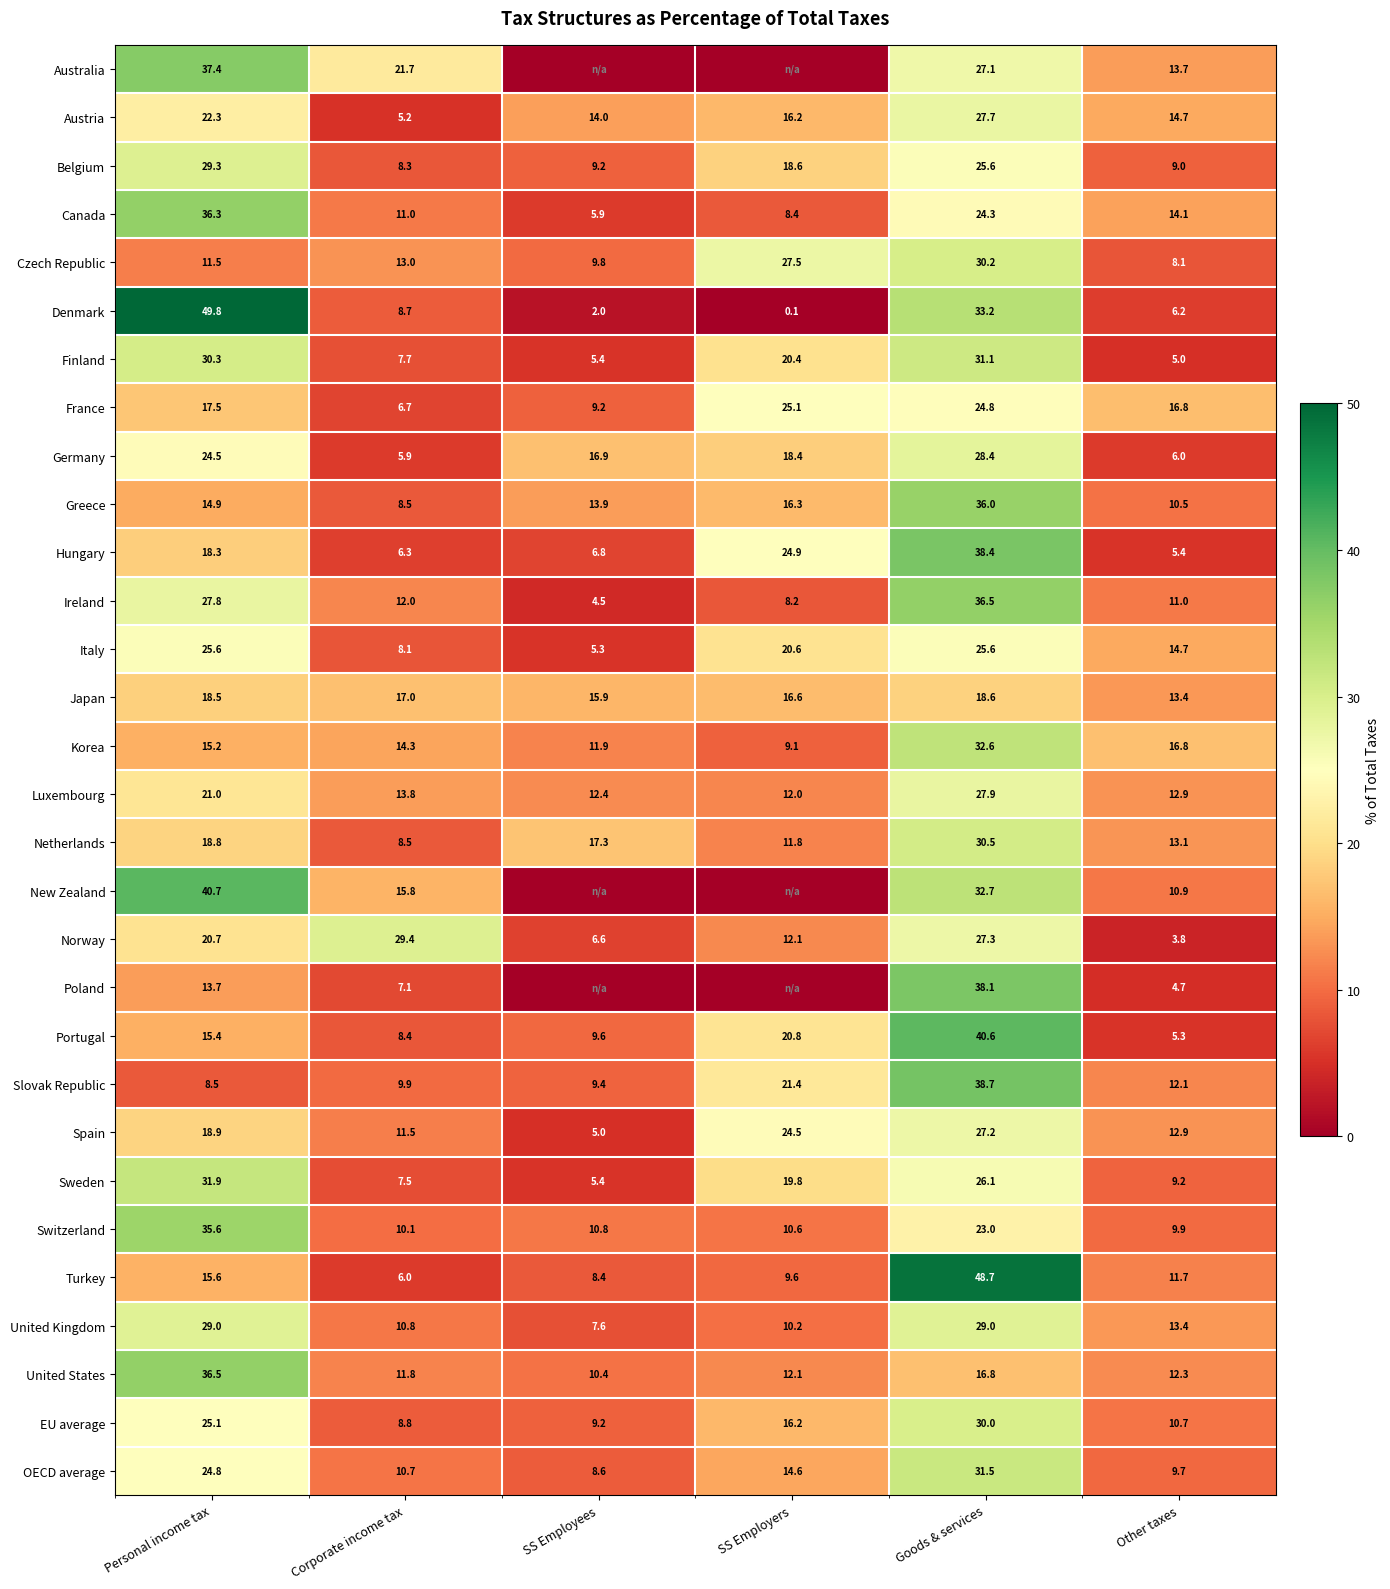

What is the minimum value for United Kingdom?

7.6